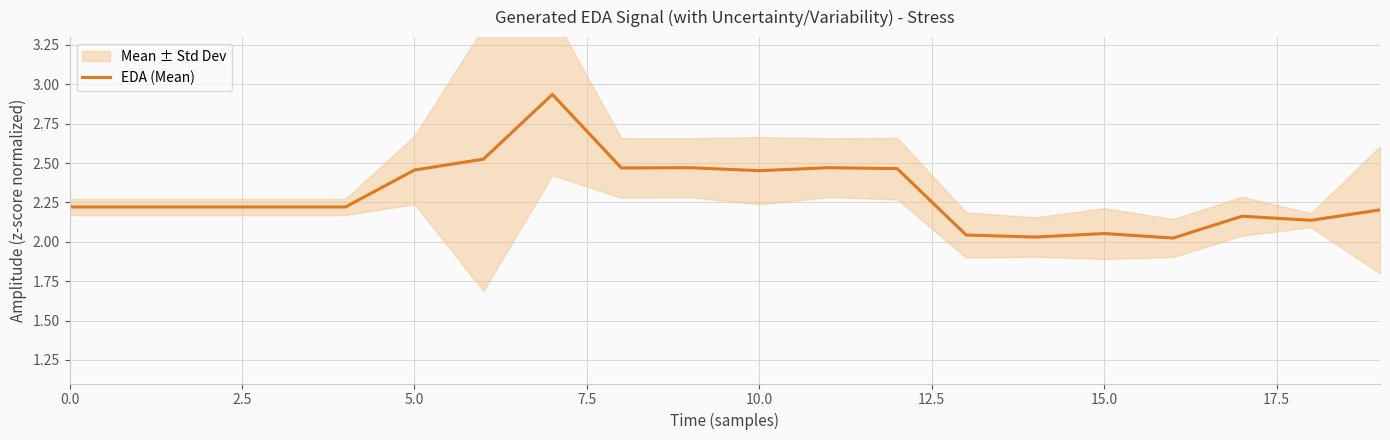

Is it true that the value at 10 is 3.2?

False